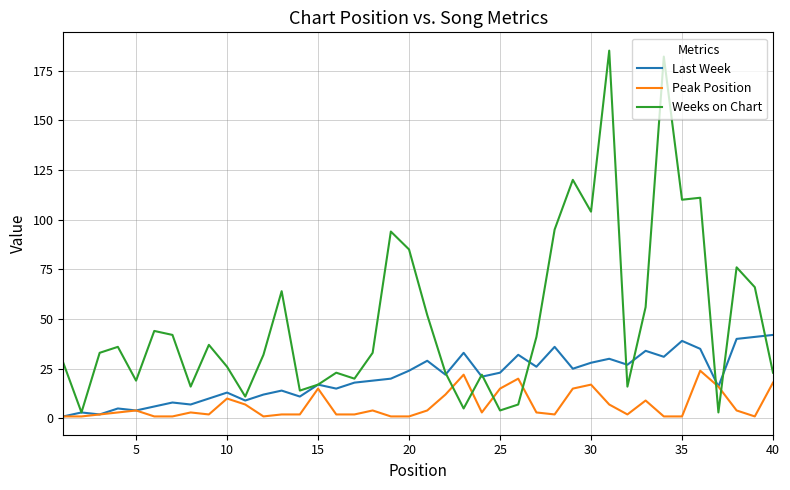

What is the greatest value displayed?

185